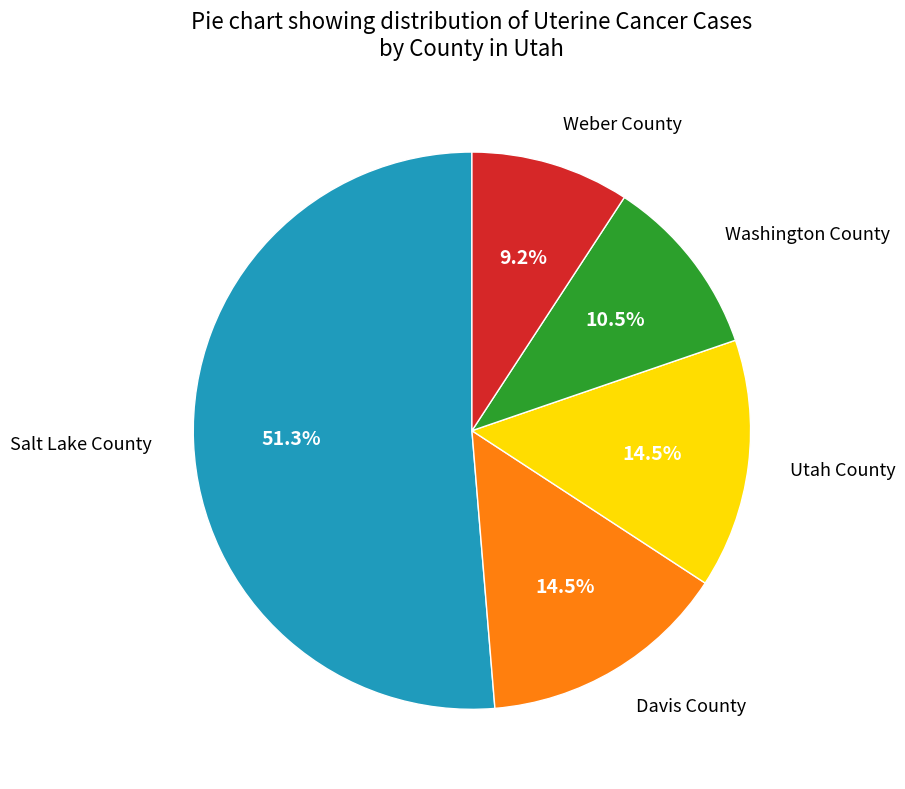

What percentage is NOT represented by Utah County?

85.5%